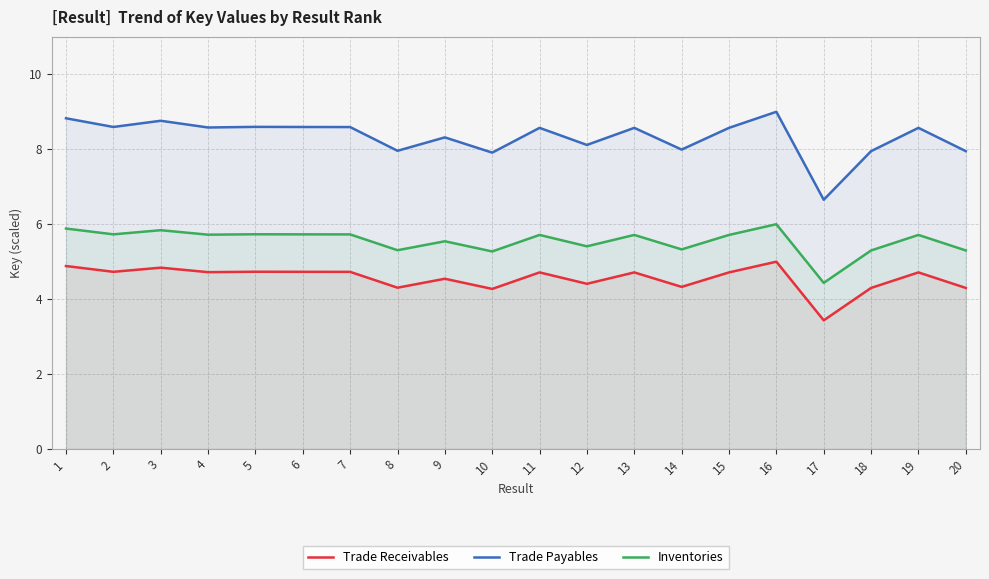

In Trade Payables, how many points are lower than both neighbors (excluding endpoints)?

7